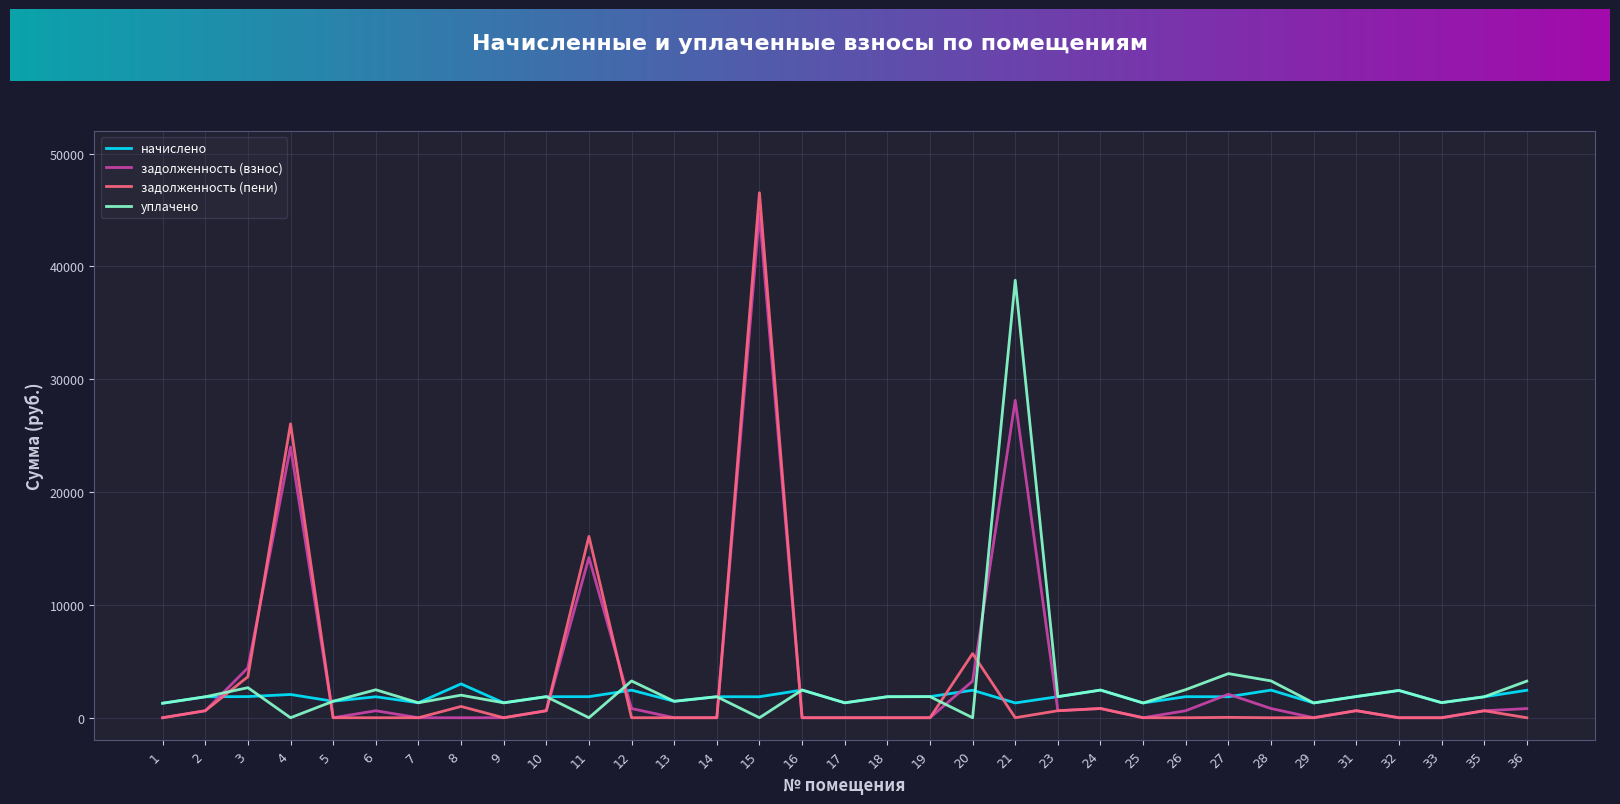

At which label is уплачено closest to 19385?

27